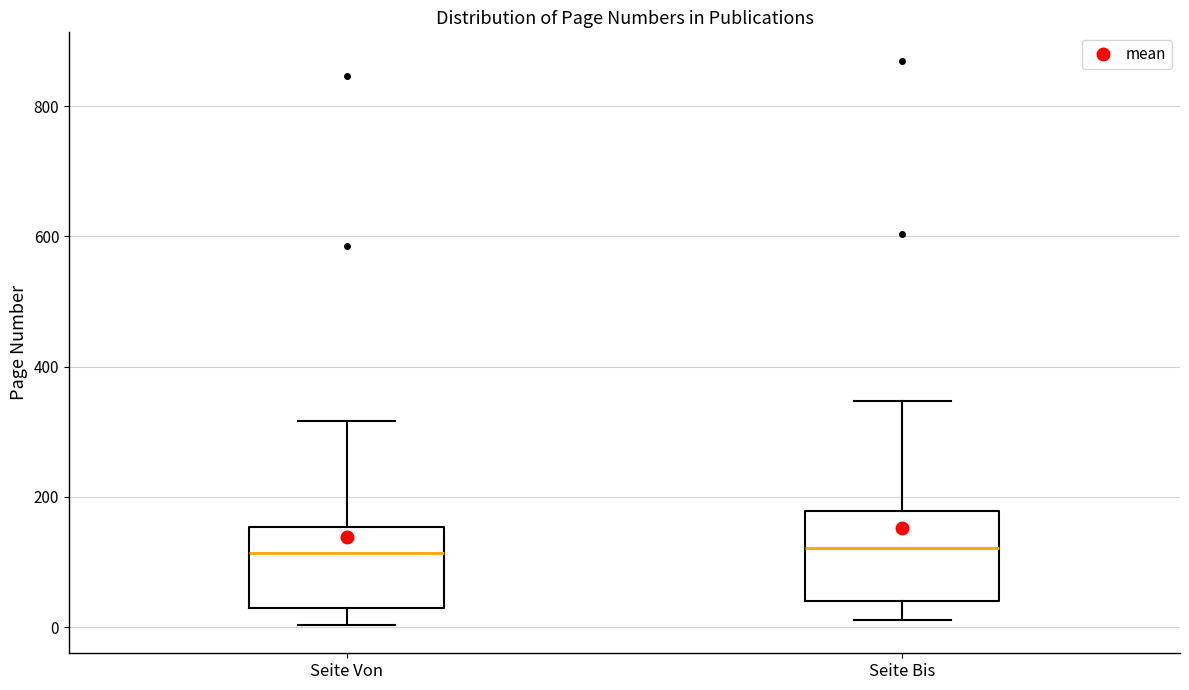

Where is the upper edge of the box for Seite Bis on the y-axis? The values are not printed on the chart, so give them approximately, as read against the axis.

180